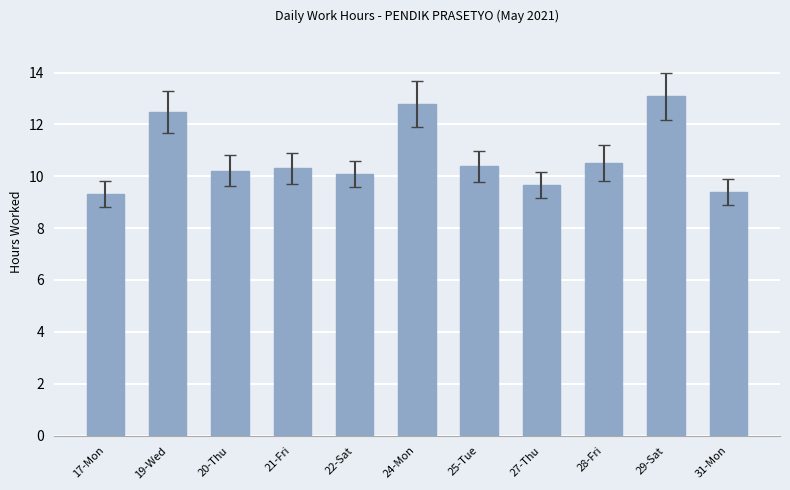

What is the change in value from 19-Wed to 29-Sat?

+0.6